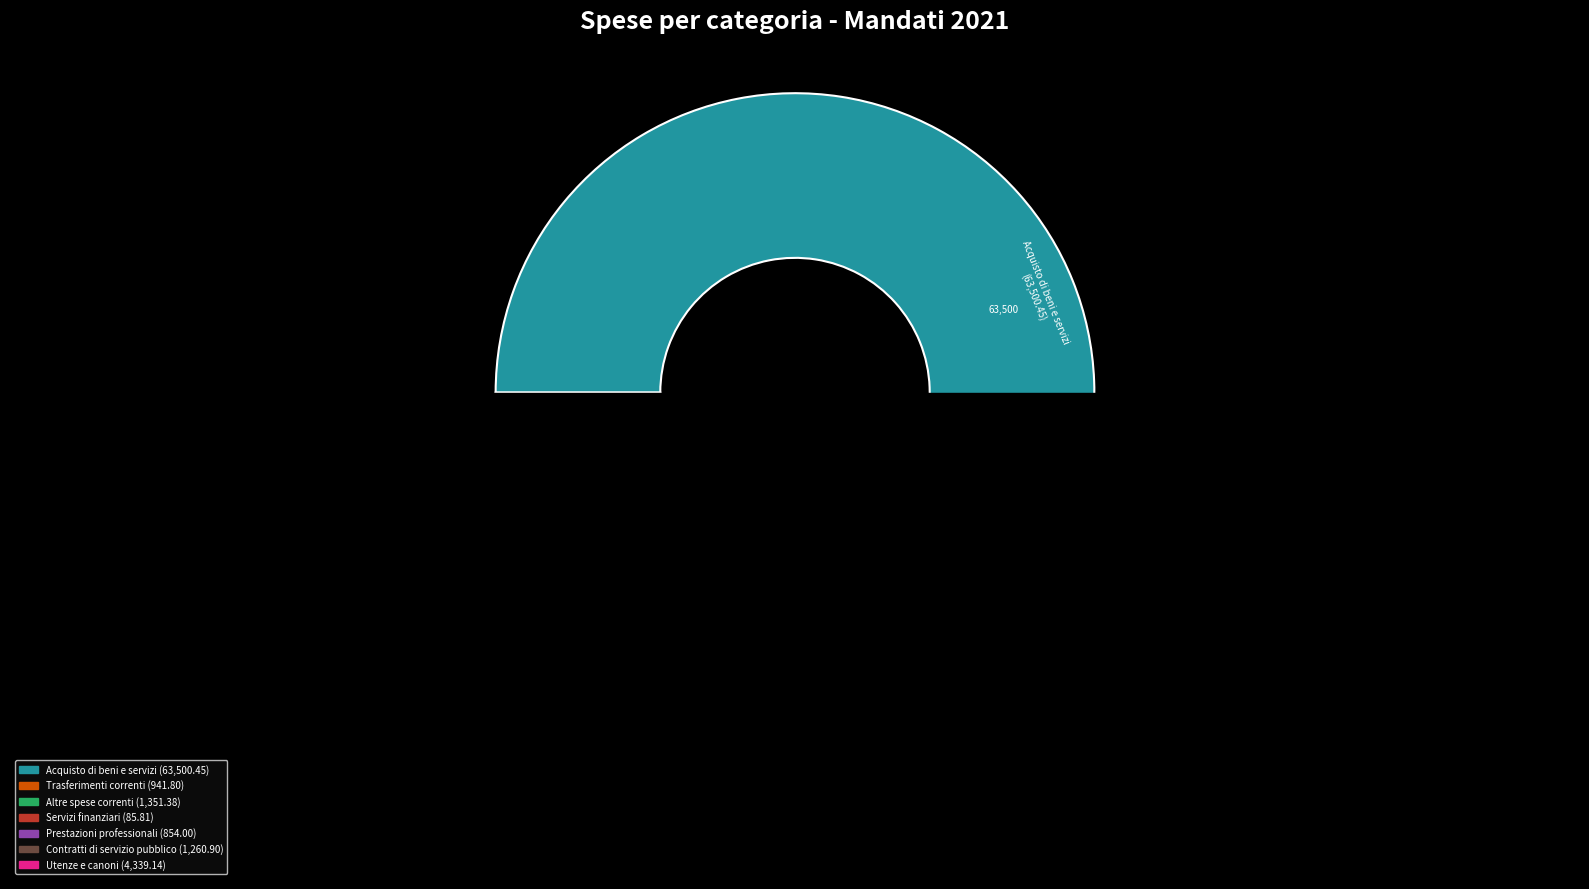

What percentage do Prestazioni professionali and Altre spese correnti together represent?

3.0%